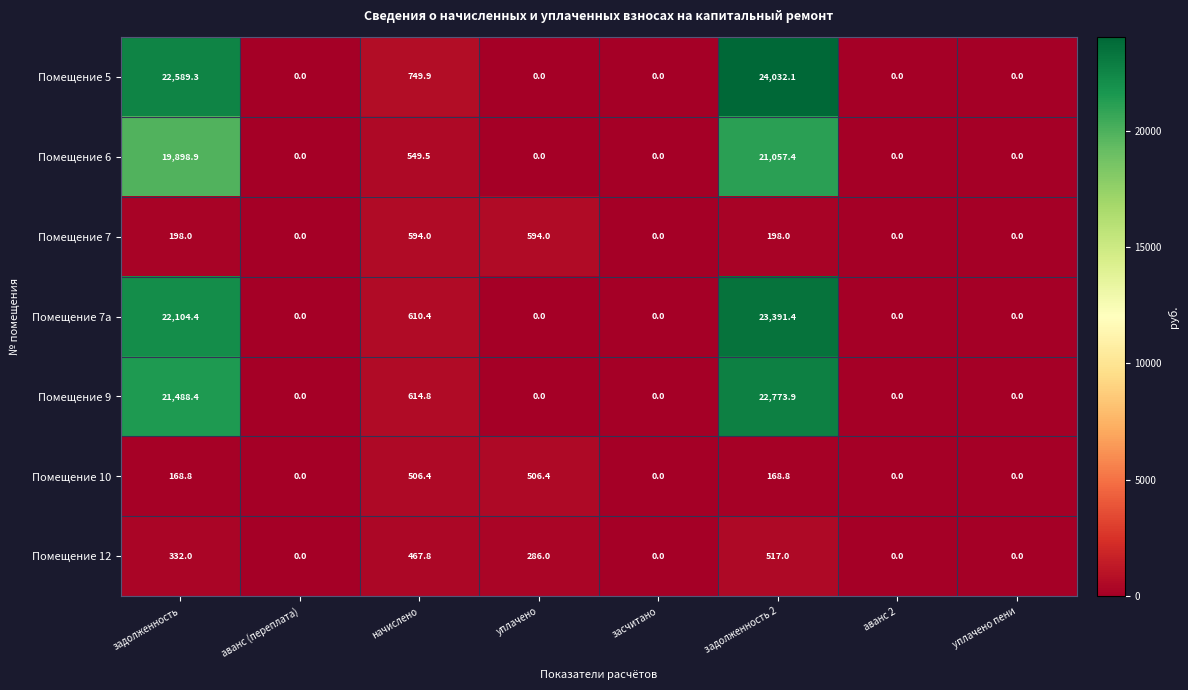

Which series has the largest total across all categories?

Помещение 5